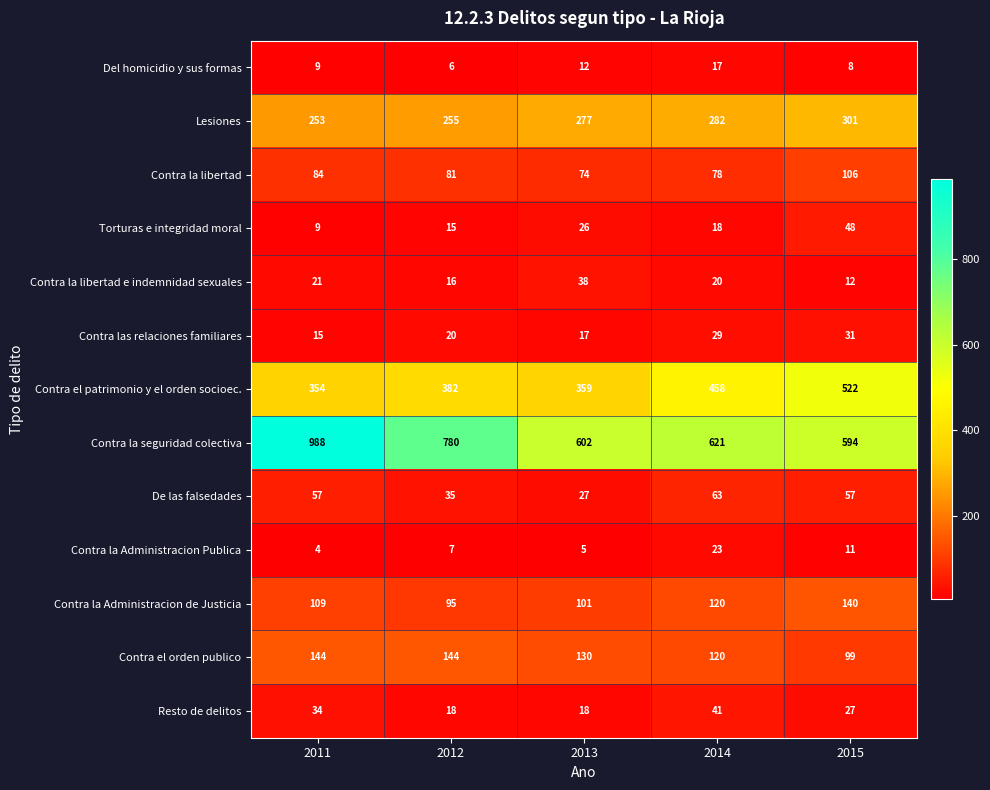

True or false: Torturas e integridad moral has a value of 26 at 2013.

True